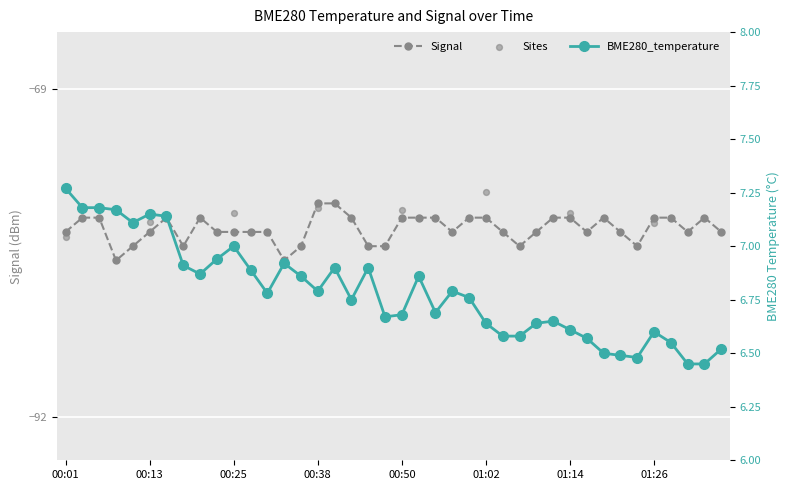

At which category is the sum across all series the highest?

00:40